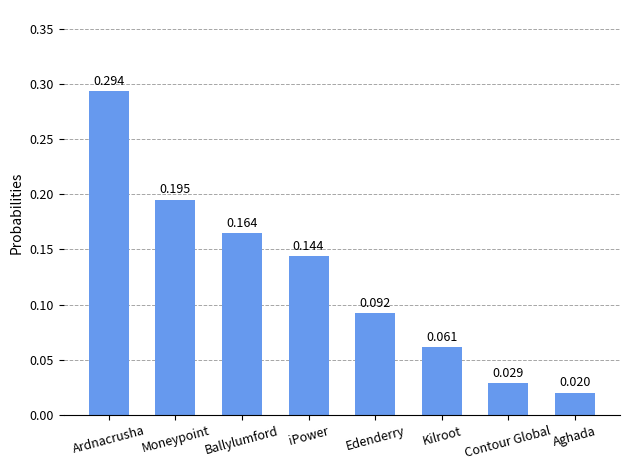

What is the change in value from iPower to Contour Global?

-0.1